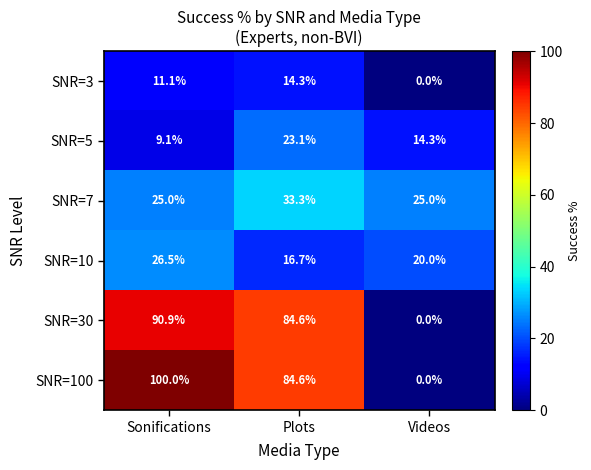

Which series has the largest total across all categories?

SNR=100